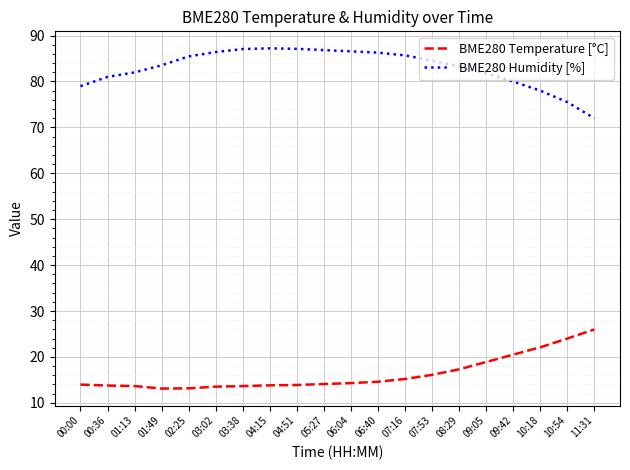

True or false: BME280 Humidity [%] has a value of 81.0 at 00:36.

True